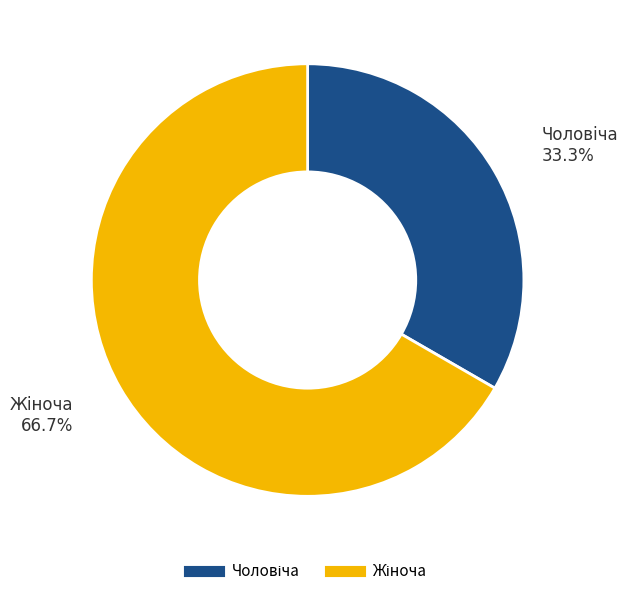

Is there any slice that represents more than half of the pie?

Yes